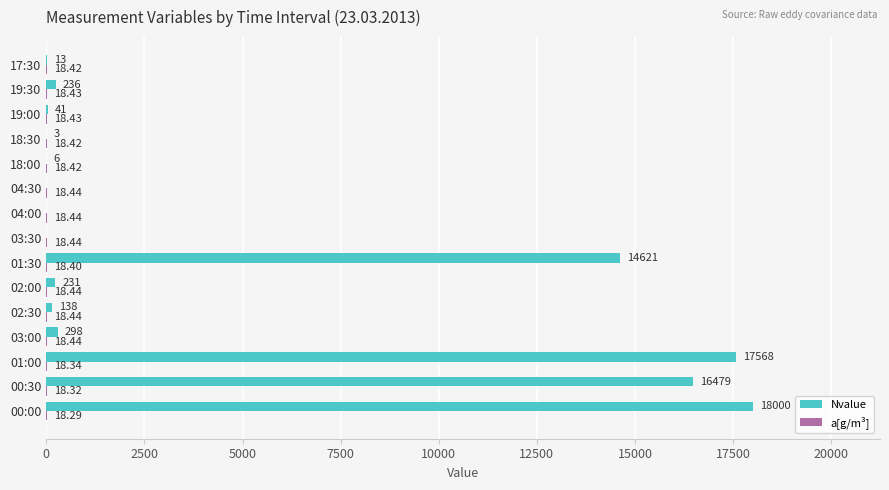

At which category is the sum across all series the highest?

00:00